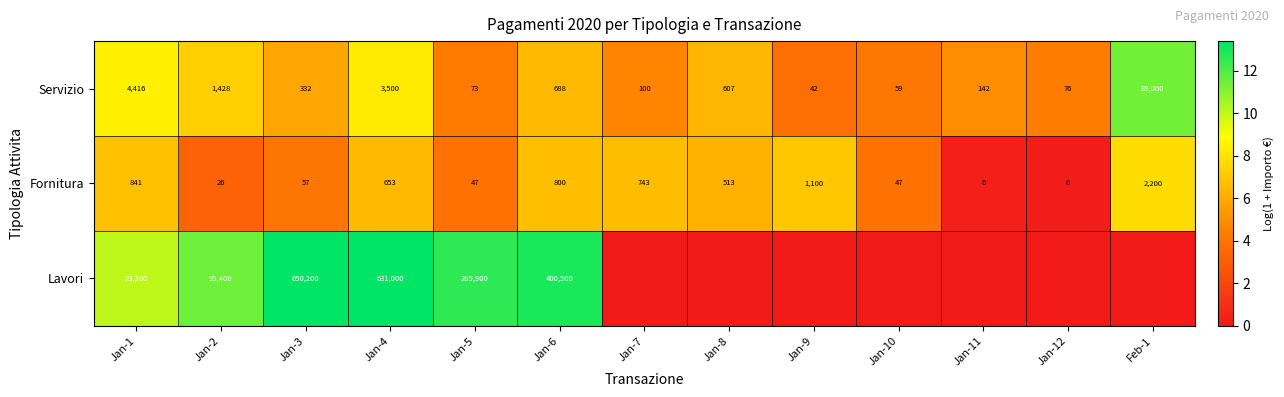

What is the average value of the Fornitura series?

541